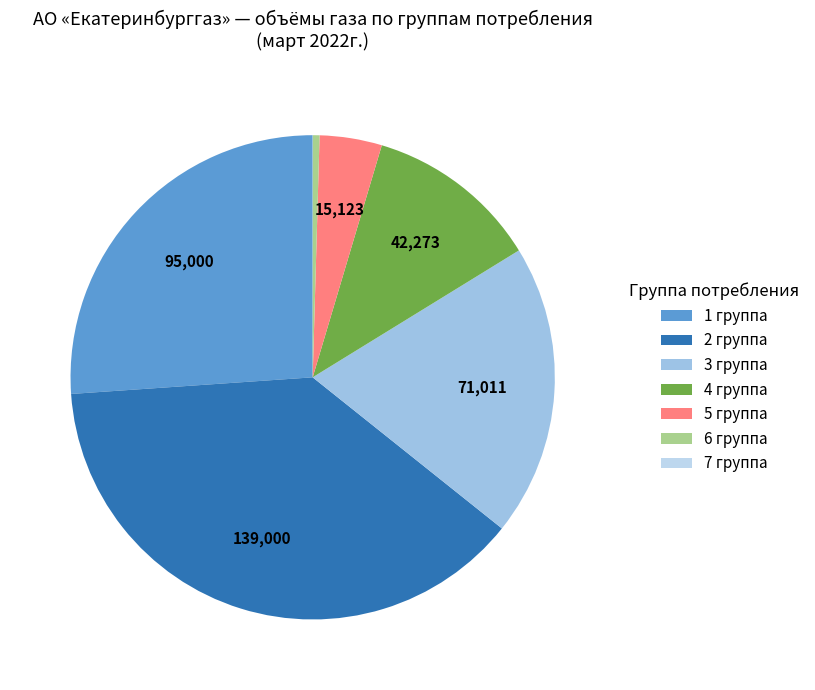

Is the sum of 3 группа and 5 группа greater than half?

No